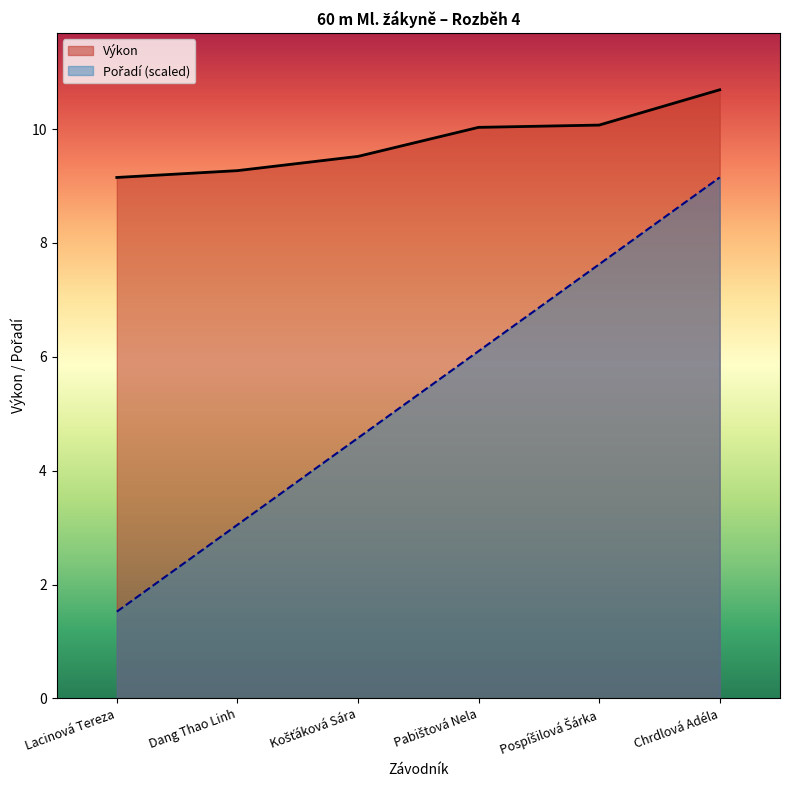

At which label is Pořadí closest to 5?

Košťáková Sára